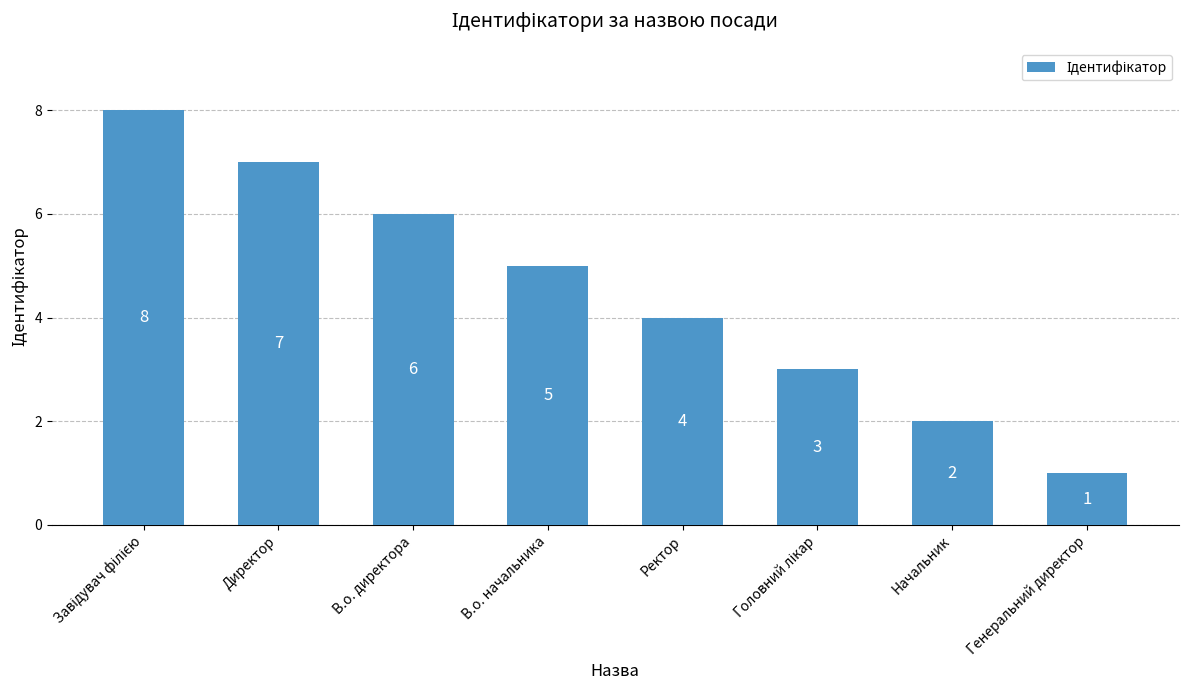

Reading left to right, transcribe all the data shown in this chart.

8	7	6	5	4	3	2	1